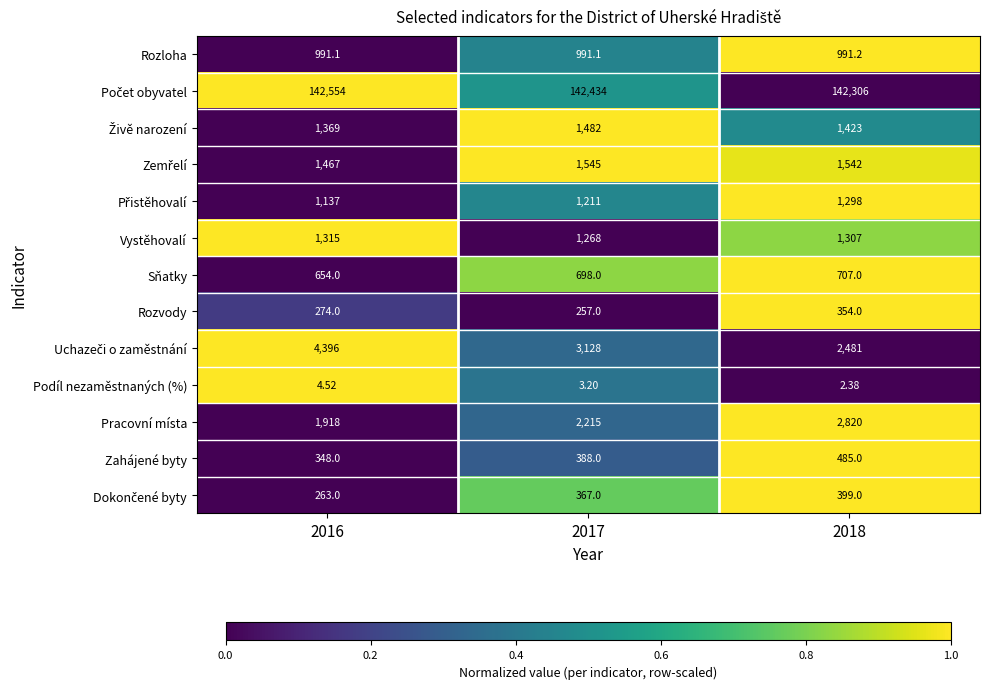

At which category is the sum across all series the highest?

2016